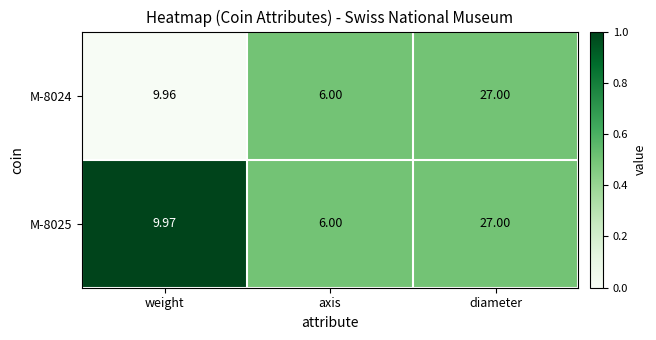

Rank the categories by M-8025 value from highest to lowest.

diameter, weight, axis